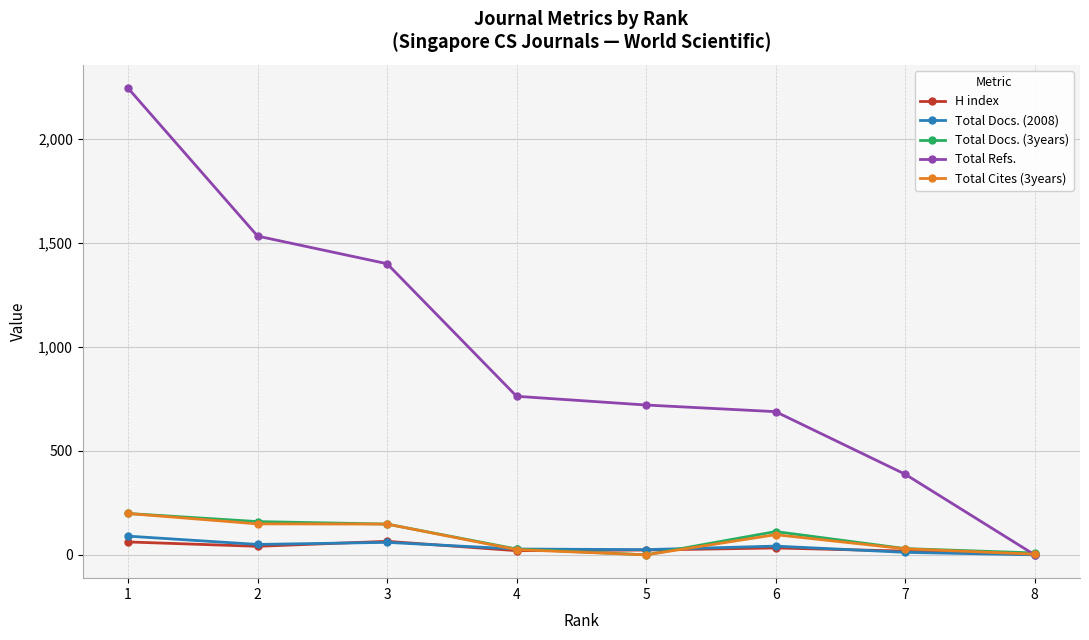

The Total Cites (3years) series shows 148 at 3. True or false?

True